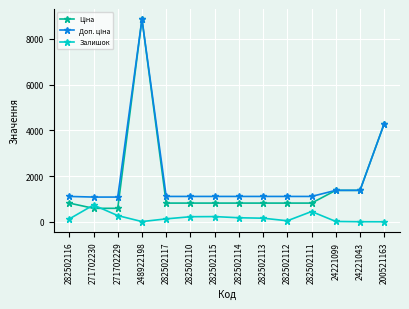

Which category has the highest value across all series?

248922198